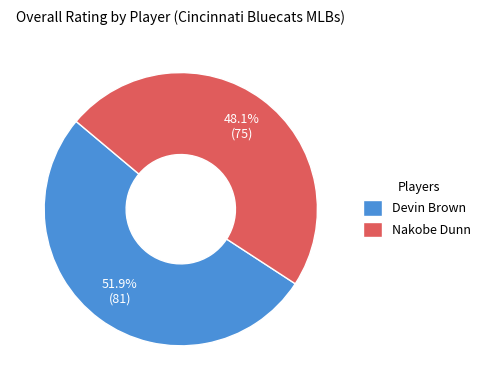

Which has a higher value, Devin Brown or Nakobe Dunn?

Devin Brown